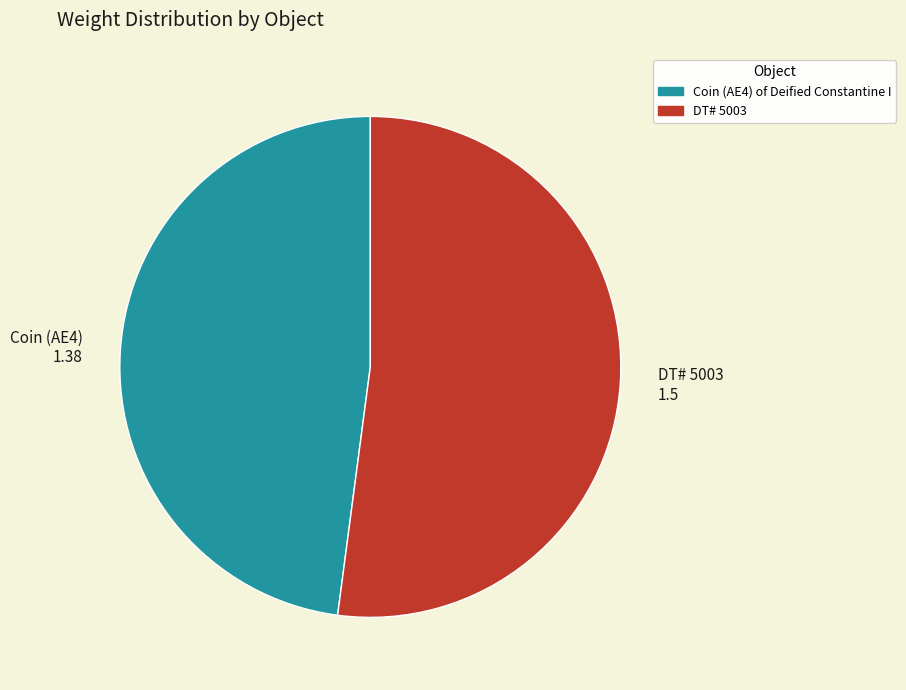

Which slice is the largest?

DT# 5003 1.5